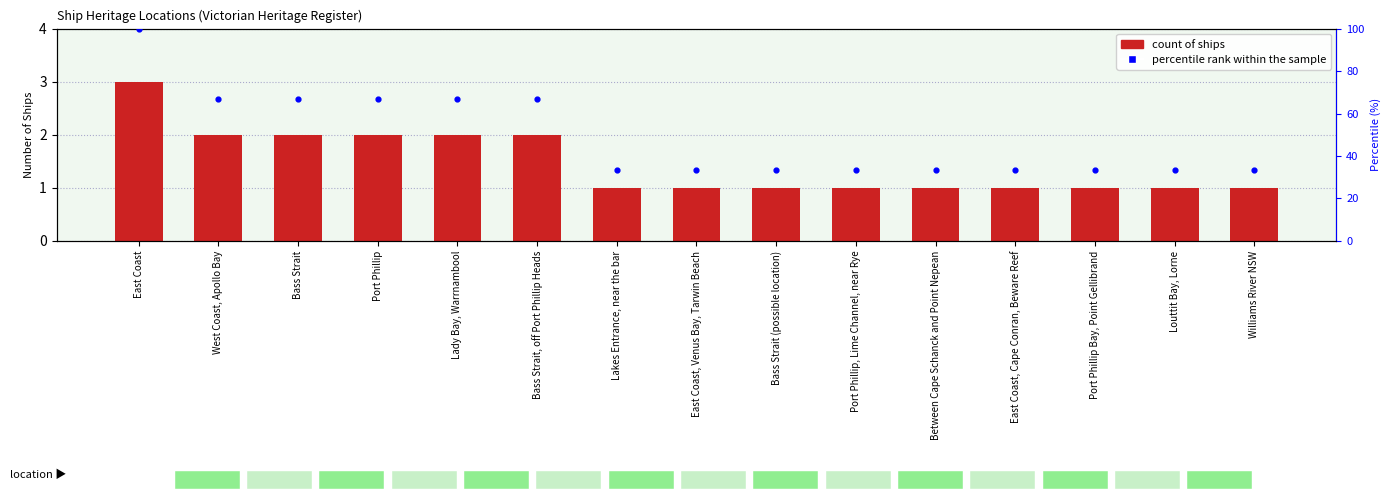

Which series reaches the maximum Y coordinate?

percentile rank within the sample